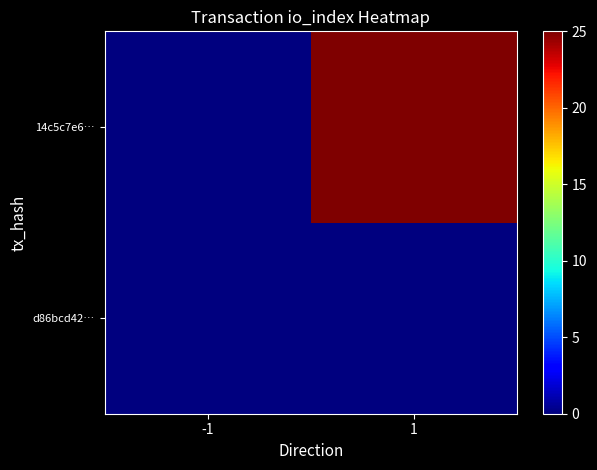

List the series in order of their overall mean, highest first.

14c5c7e6…, d86bcd42…